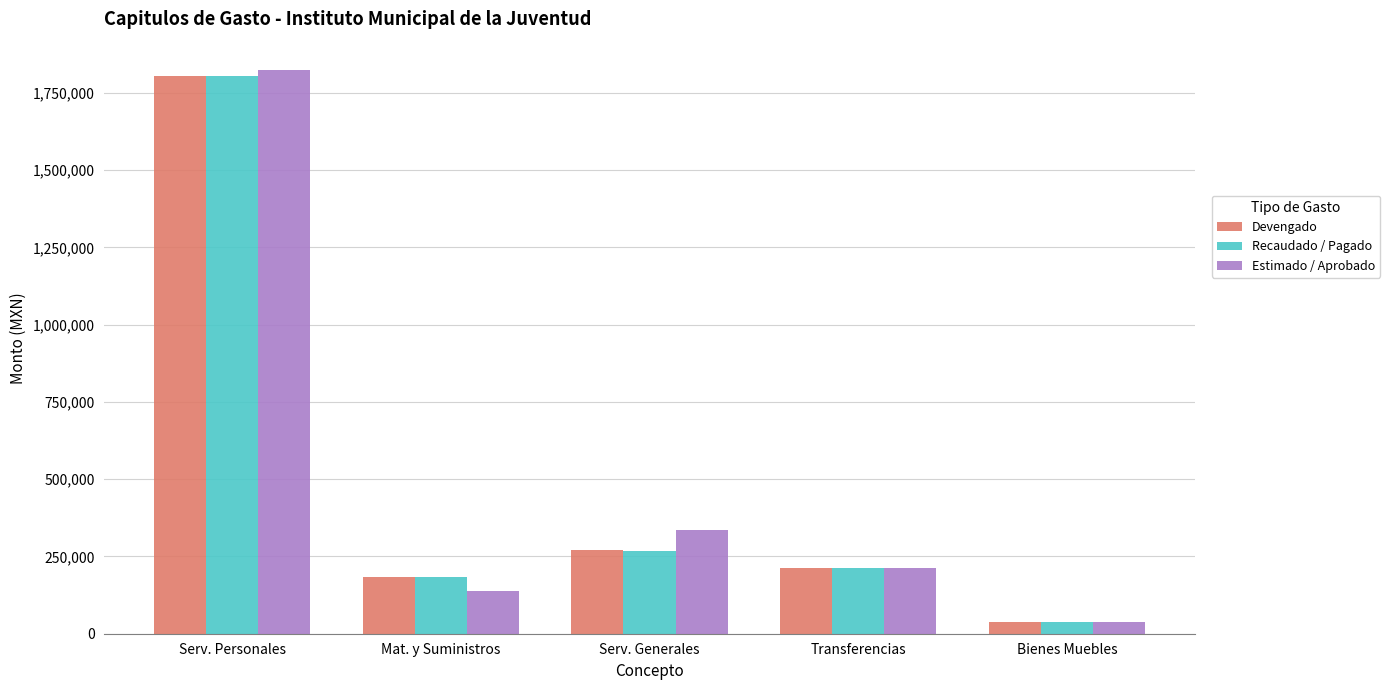

What is the sum of all Recaudado / Pagado values?

2506976.4